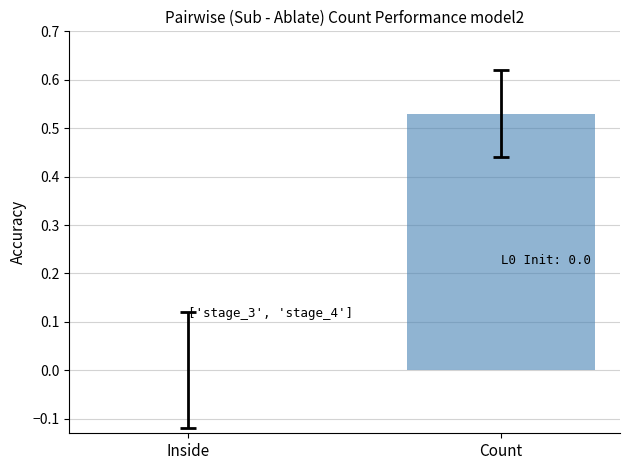

Which category has the highest value across all series?

Count